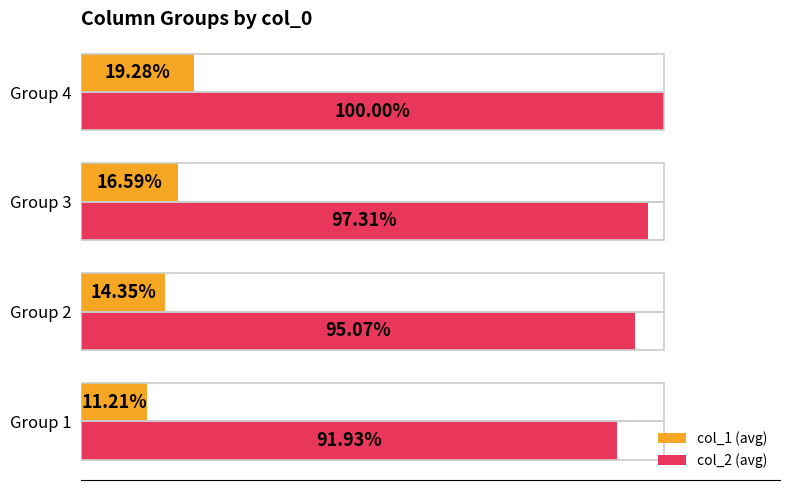

List the series in order of their peak value, lowest first.

col_1 (avg), col_2 (avg)